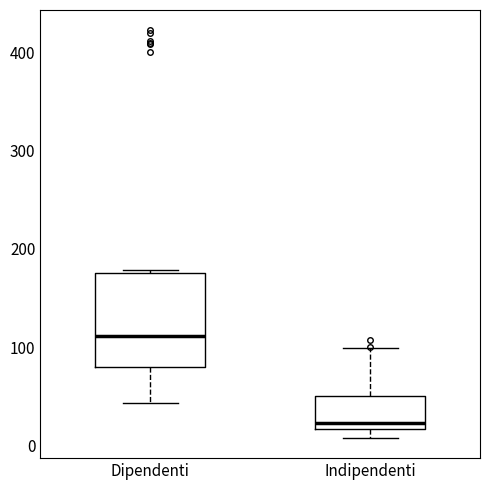

Reading left to right, transcribe this box plot: for each box, give where its median line is, the range the box spans, and where its two whiskers end, as read against the y-axis. The values are not printed on the chart, so give them approximately, as read against the axis.

Dipendenti: median 110, box 80 to 180, whiskers 40 to 180
Indipendenti: median 20 (just above the box's lower edge), box 20 to 50, whiskers 10 to 100